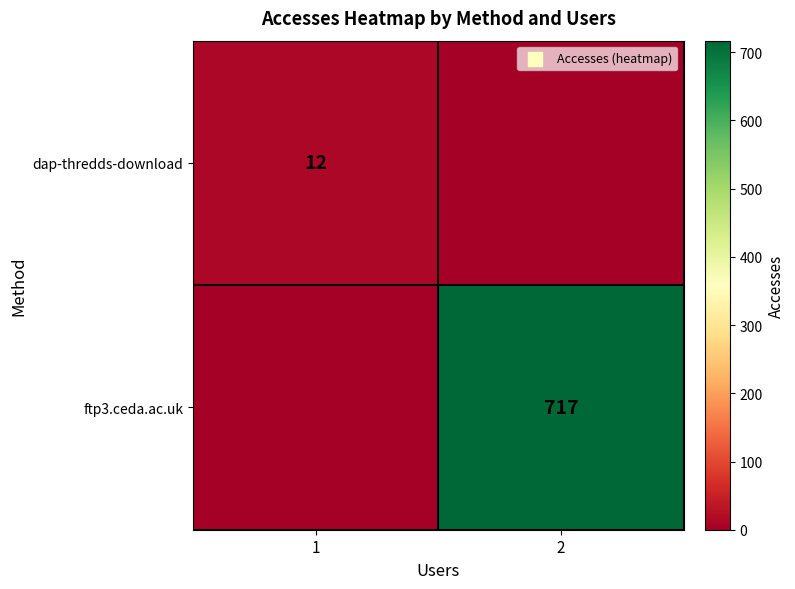

Is it true that ftp3.ceda.ac.uk equals 717 at 2?

True